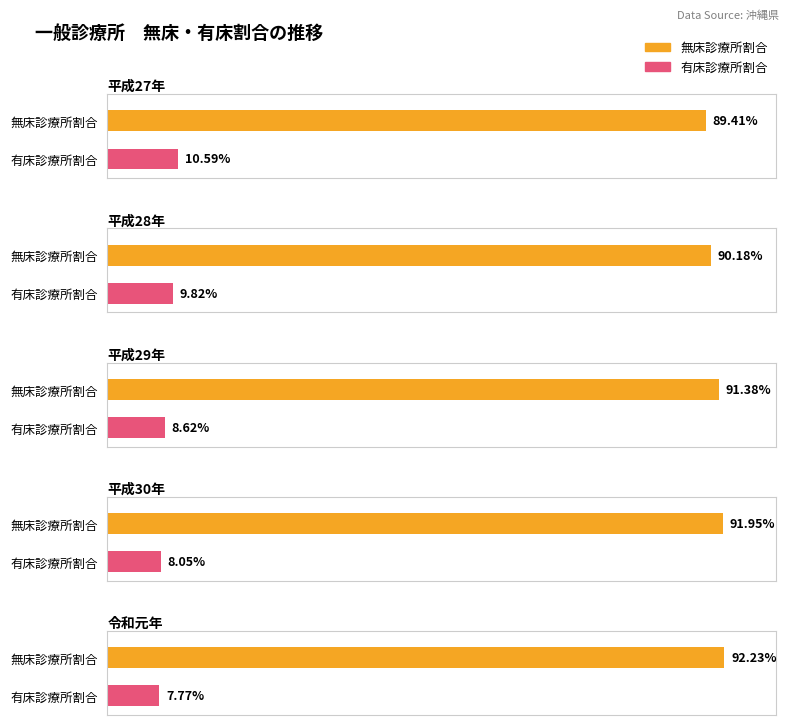

Which category has the highest value in the 総数 series?

令和元年